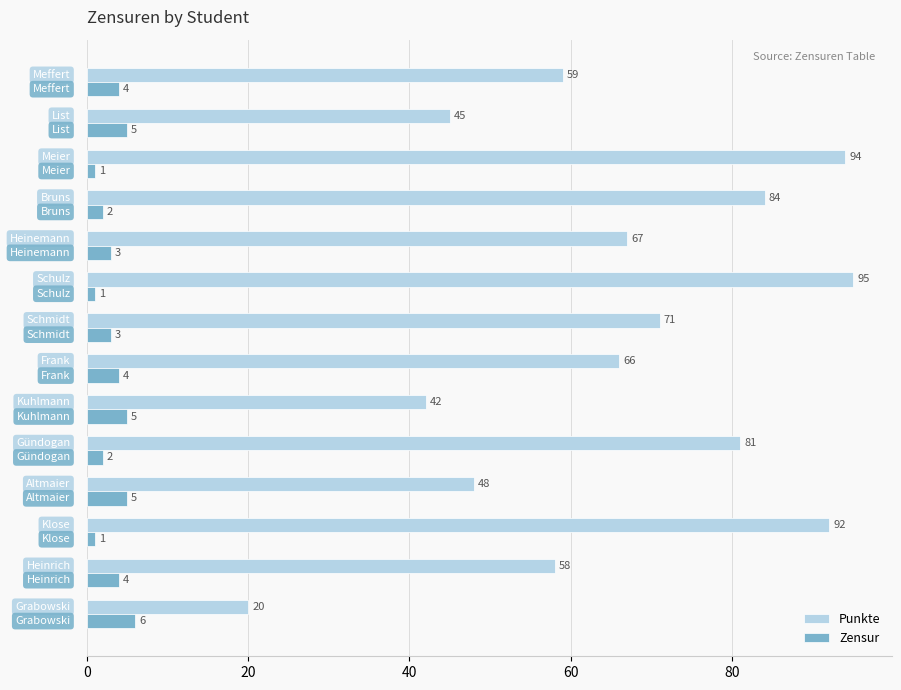

Which series has the largest total across all categories?

Punkte